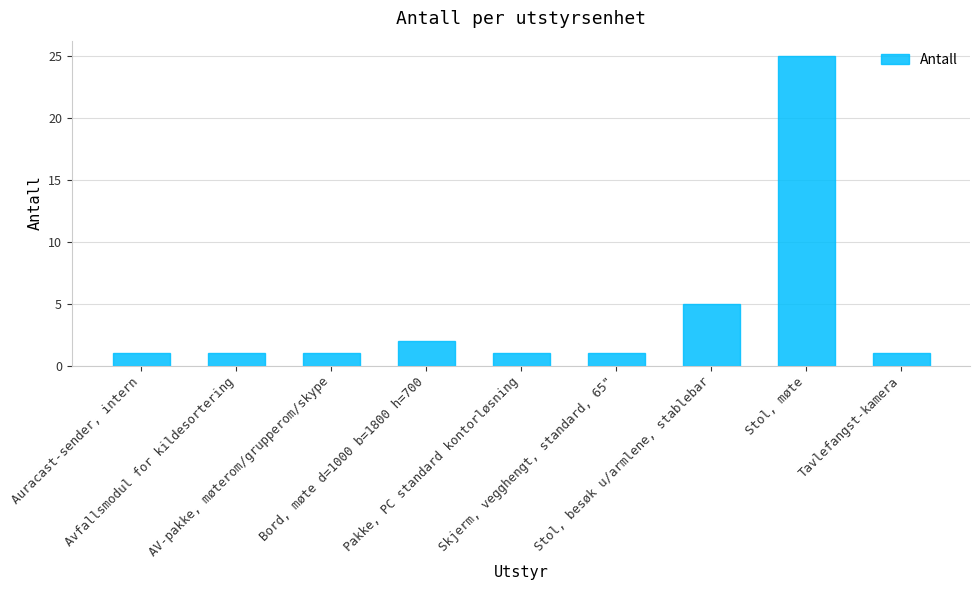

Which label corresponds to the largest value in the chart?

Stol, møte